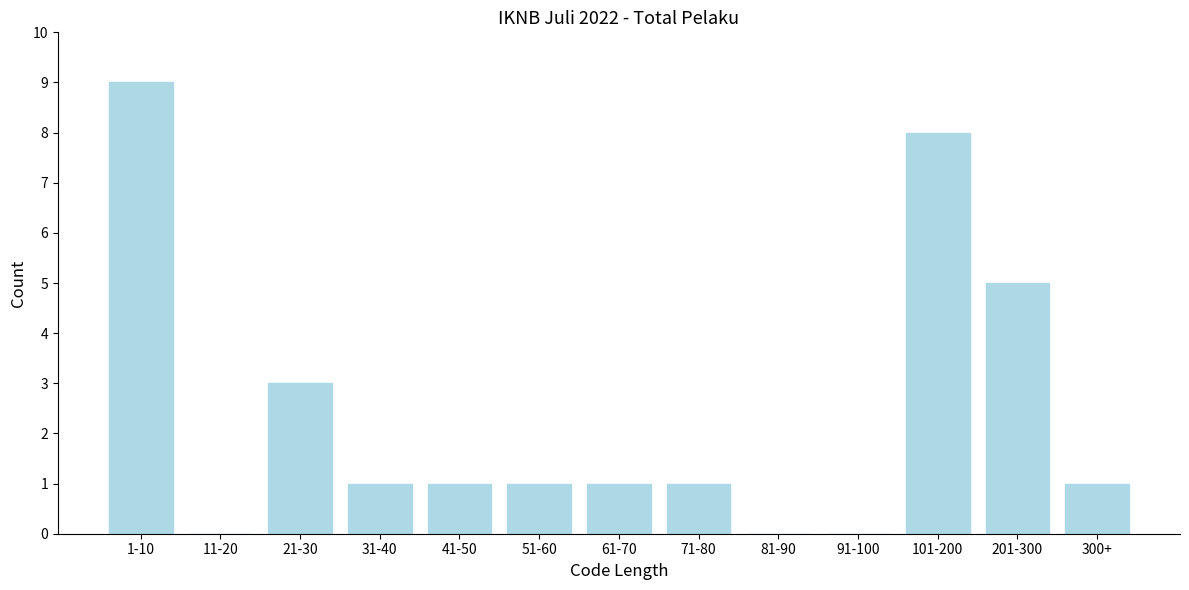

Which label corresponds to the largest value in the chart?

1-10